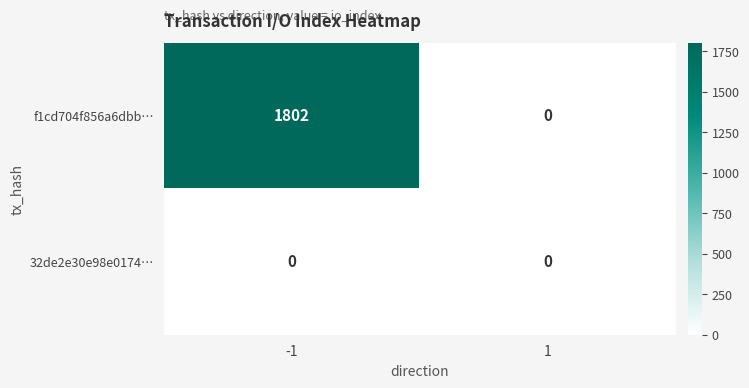

Reading left to right, transcribe all the data shown in this chart.

f1cd704f856a6dbb…: -1=1802	1=0
32de2e30e98e0174…: -1=0	1=0